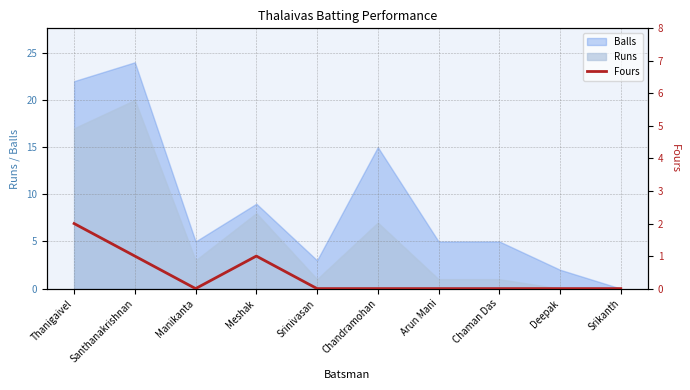

Which has a higher value, Santhanakrishnan or Srinivasan?

Santhanakrishnan